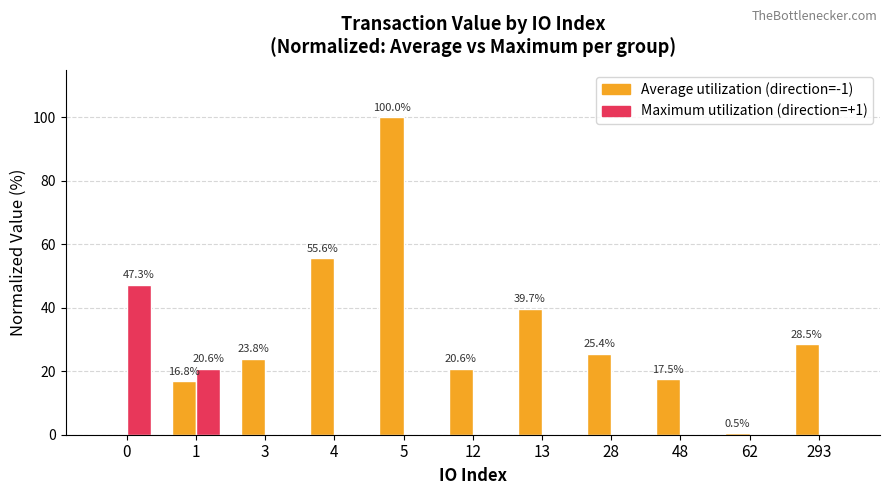

What is the total value across all series at 28?

25.4